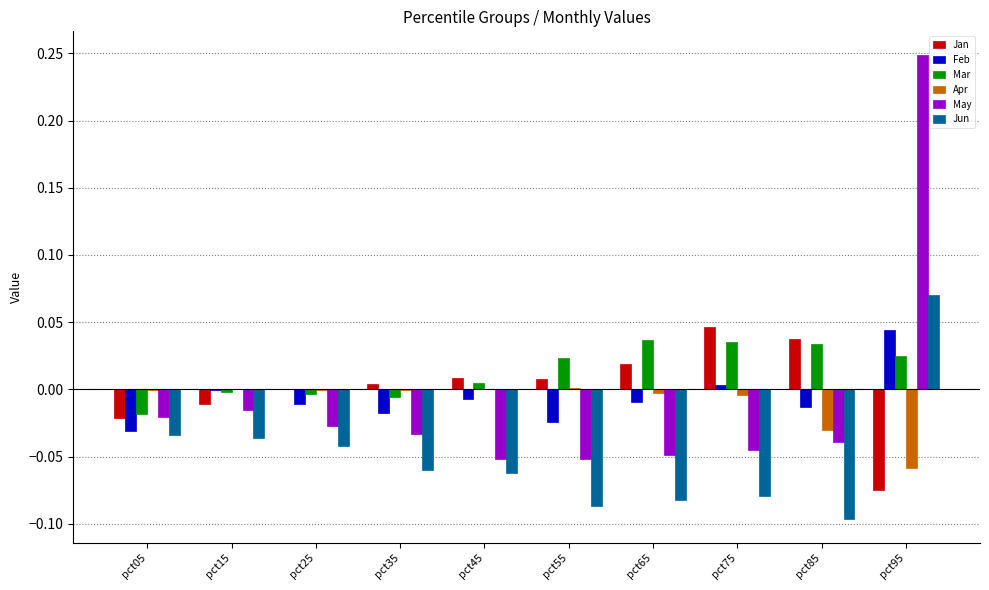

How many distinct data groups are displayed?

6